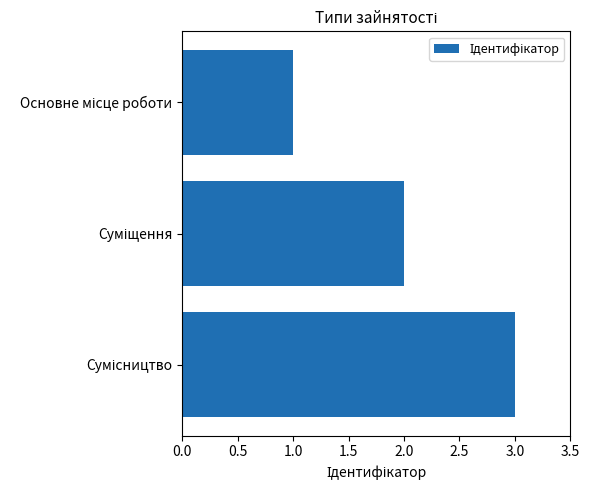

What is the minimum value shown in the chart?

1